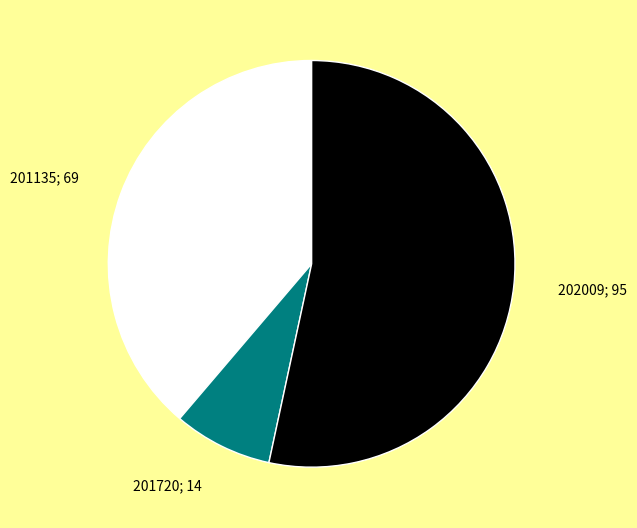

Is there a majority slice in this chart?

Yes